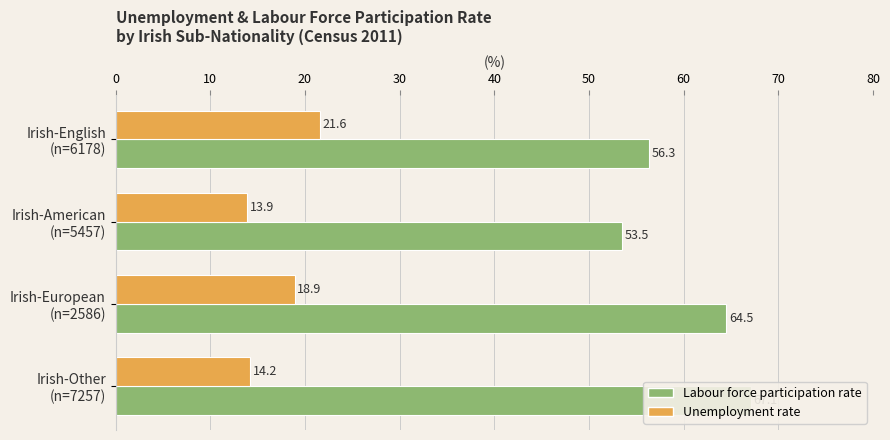

What is the maximum value shown in the chart?

67.1